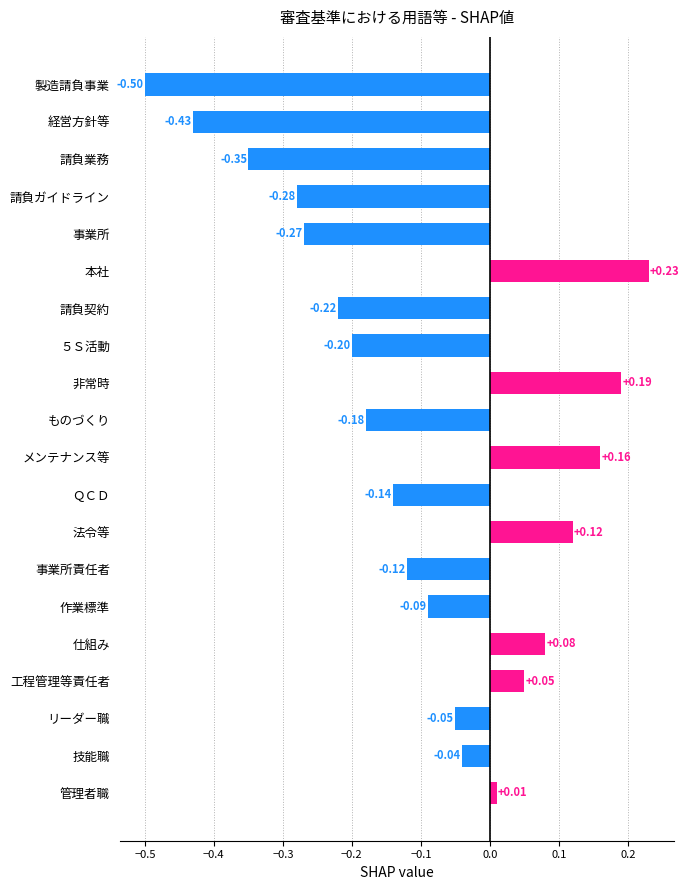

Which category has the lowest value across all series?

製造請負事業